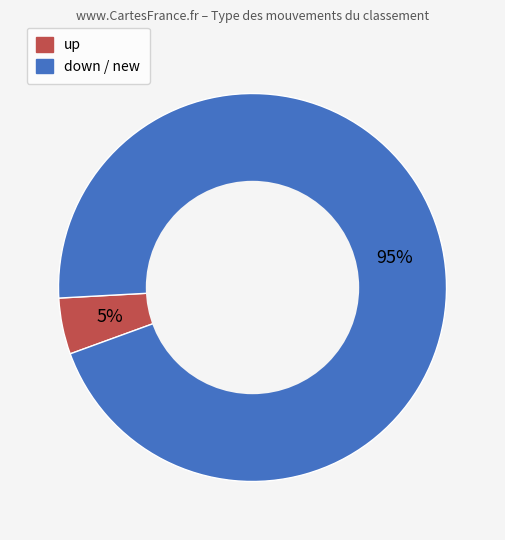

How many segments does this pie chart have?

2